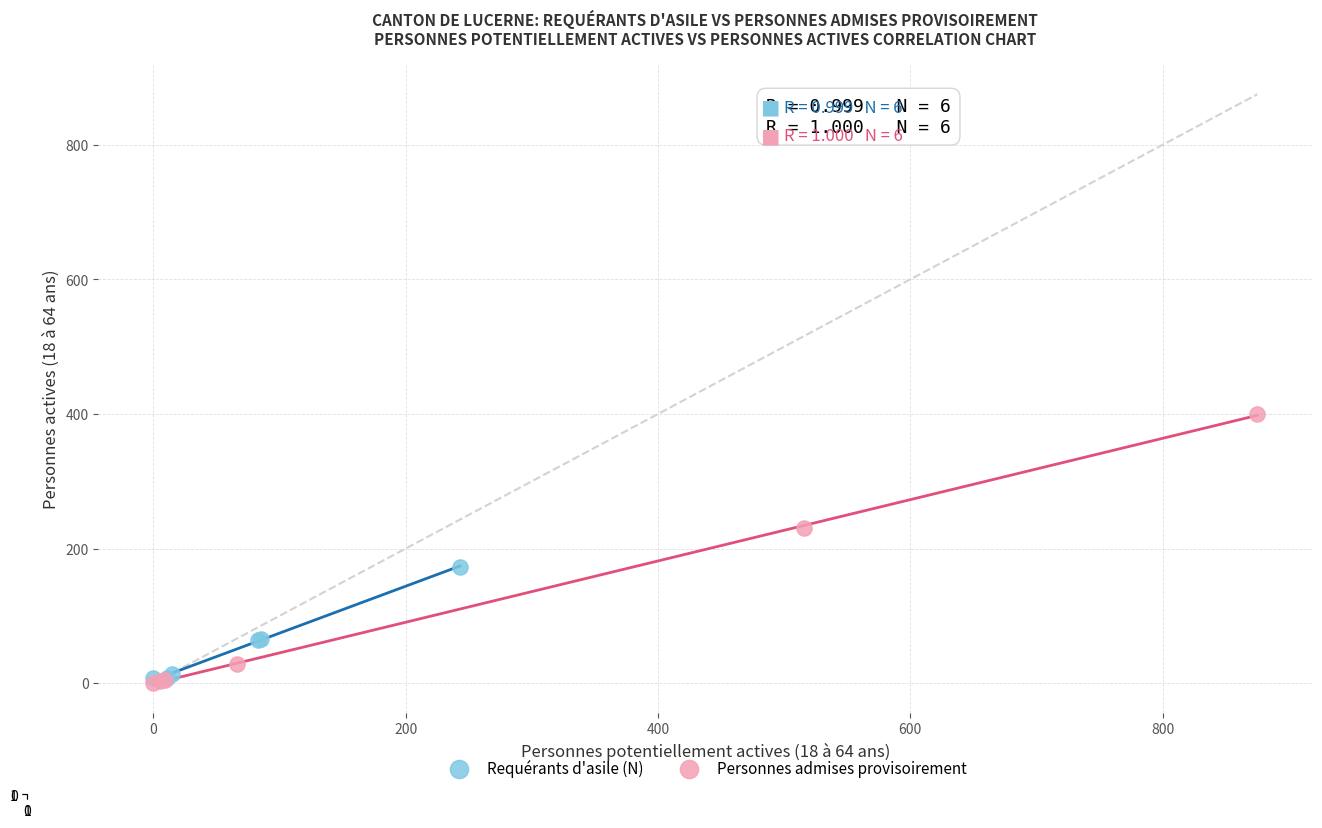

Which series reaches the maximum Y coordinate?

Personnes admises provisoirement